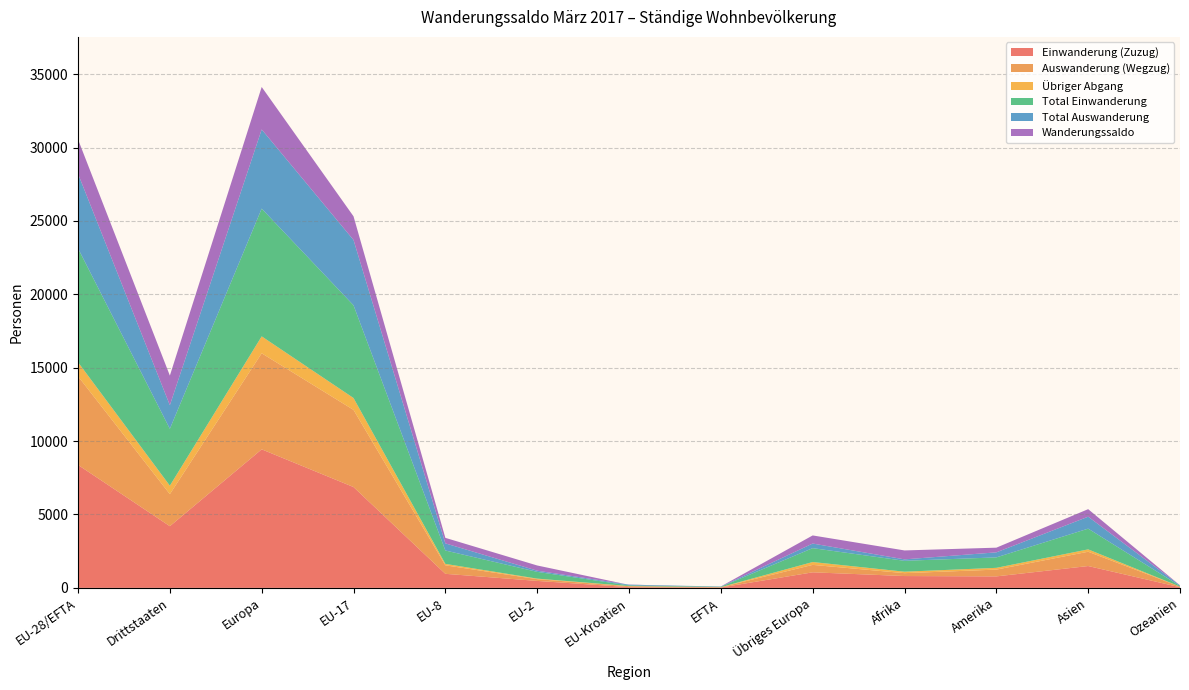

Reading right to left, extract all data points from this chart.

Einwanderung (Zuzug): 44	1488	782	806	1060	26	51	474	958	6870	9439	4202	8379
Auswanderung (Wegzug): 42	974	463	197	507	19	62	119	580	5258	6545	2184	6038
Übriger Abgang: 1	161	120	99	194	5	11	38	96	808	1152	576	958
Total Einwanderung: 43	1413	712	742	946	26	43	459	913	6318	8705	3876	7759
Total Auswanderung: 41	813	343	98	313	14	51	81	484	4450	5393	1608	5080
Wanderungssaldo: 2	514	319	609	553	7	-11	355	378	1612	2894	2018	2341